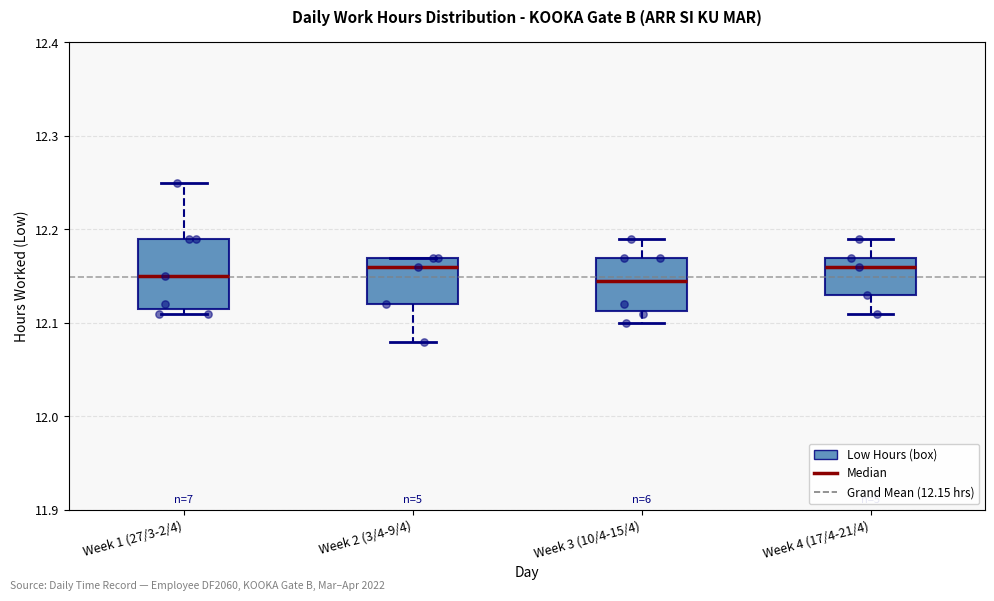

Where is the lower edge of the box for Week 3 (10/4-15/4) on the y-axis? The values are not printed on the chart, so give them approximately, as read against the axis.

12.11